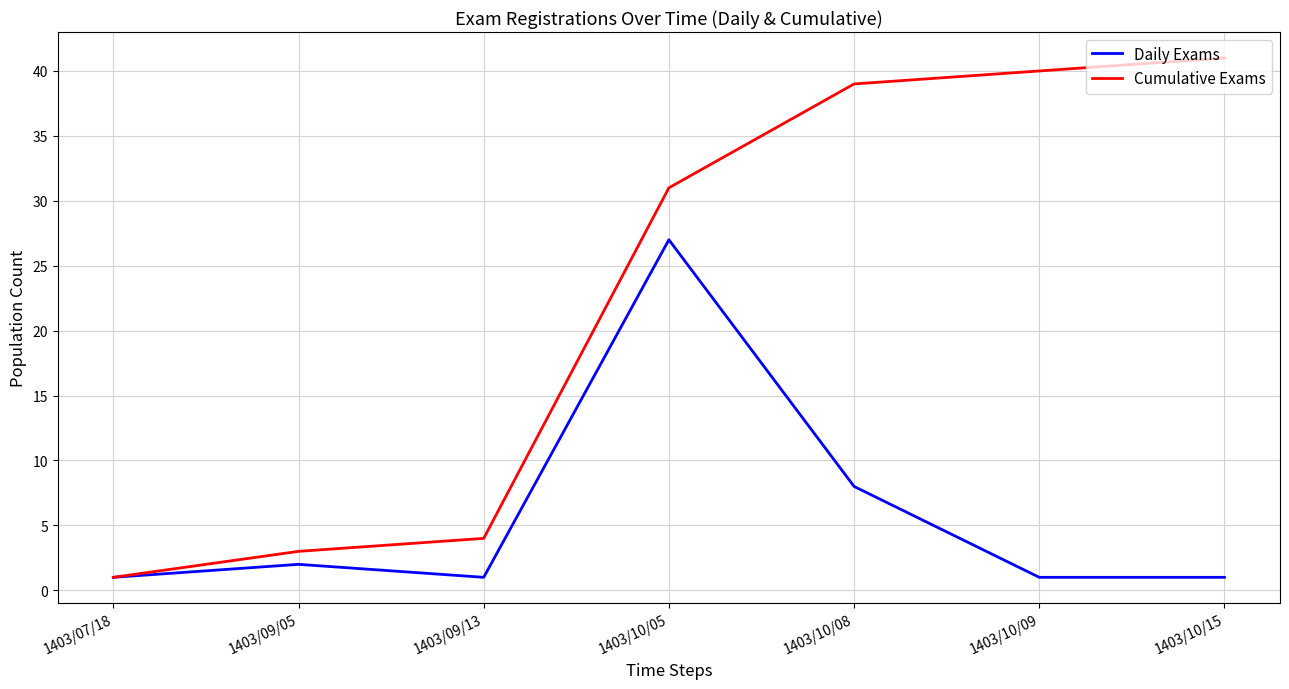

Reading left to right, list all the values displayed in this chart.

Daily Exams: 1403/07/18=1	1403/09/05=2	1403/09/13=1	1403/10/05=27	1403/10/08=8	1403/10/09=1	1403/10/15=1
Cumulative Exams: 1403/07/18=1	1403/09/05=3	1403/09/13=4	1403/10/05=31	1403/10/08=39	1403/10/09=40	1403/10/15=41